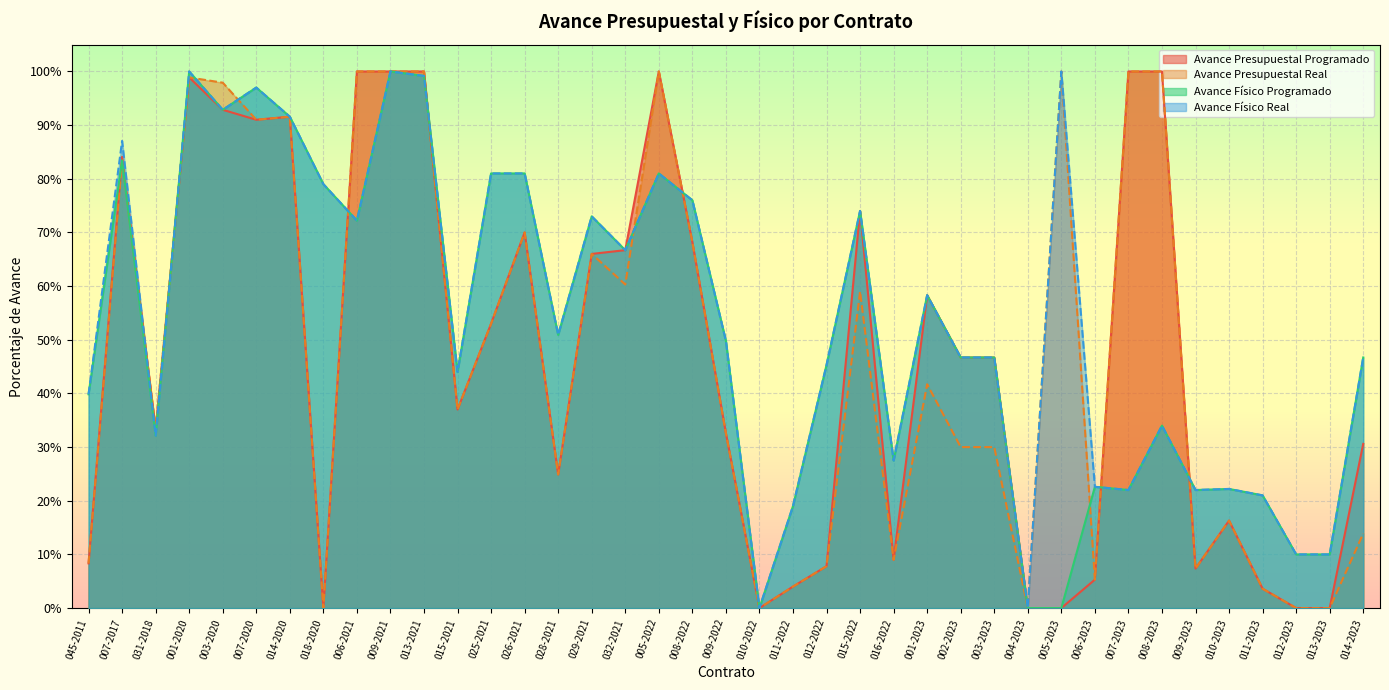

Reading left to right, list all the values displayed in this chart.

Avance Presupuestal Programado: 0.1	0.8	0.3	1.0	0.9	0.9	0.9	0.0	1.0	1.0	1.0	0.4	0.5	0.7	0.2	0.7	0.7	1.0	0.7	0.3	0.0	0.0	0.1	0.7	0.1	0.6	0.5	0.5	0.0	0.0	0.1	1.0	1.0	0.1	0.2	0.0	0.0	0.0	0.3
Avance Presupuestal Real: 0.1	0.8	0.3	1.0	1.0	0.9	0.9	0.0	1.0	1.0	1.0	0.4	0.5	0.7	0.2	0.7	0.6	1.0	0.7	0.3	0.0	0.0	0.1	0.6	0.1	0.4	0.3	0.3	0.0	1.0	0.1	1.0	1.0	0.1	0.2	0.0	0.0	0.0	0.1
Avance Físico Programado: 0.4	0.8	0.3	1.0	0.9	1.0	0.9	0.8	0.7	1.0	1.0	0.4	0.8	0.8	0.5	0.7	0.7	0.8	0.8	0.5	0.0	0.2	0.5	0.7	0.3	0.6	0.5	0.5	0.0	0.0	0.2	0.2	0.3	0.2	0.2	0.2	0.1	0.1	0.5
Avance Físico Real: 0.4	0.9	0.3	1.0	0.9	1.0	0.9	0.8	0.7	1.0	1.0	0.4	0.8	0.8	0.5	0.7	0.7	0.8	0.8	0.5	0.0	0.2	0.5	0.7	0.3	0.6	0.5	0.5	0.0	1.0	0.2	0.2	0.3	0.2	0.2	0.2	0.1	0.1	0.5